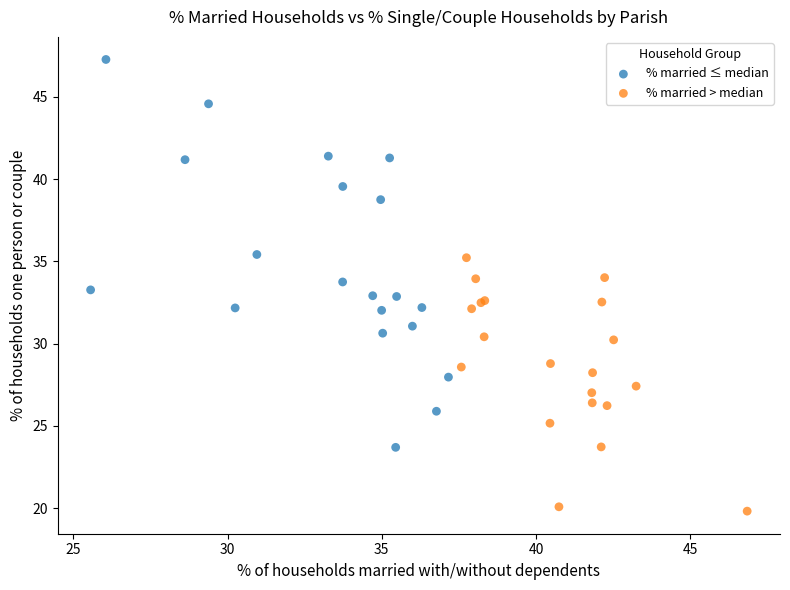

Which series contains the highest Y value?

% married ≤ median